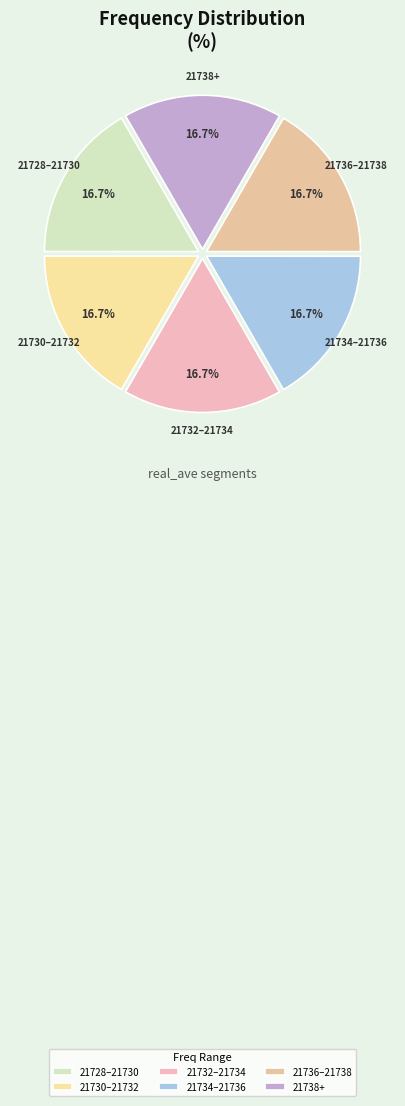

Does any single category account for the majority?

No